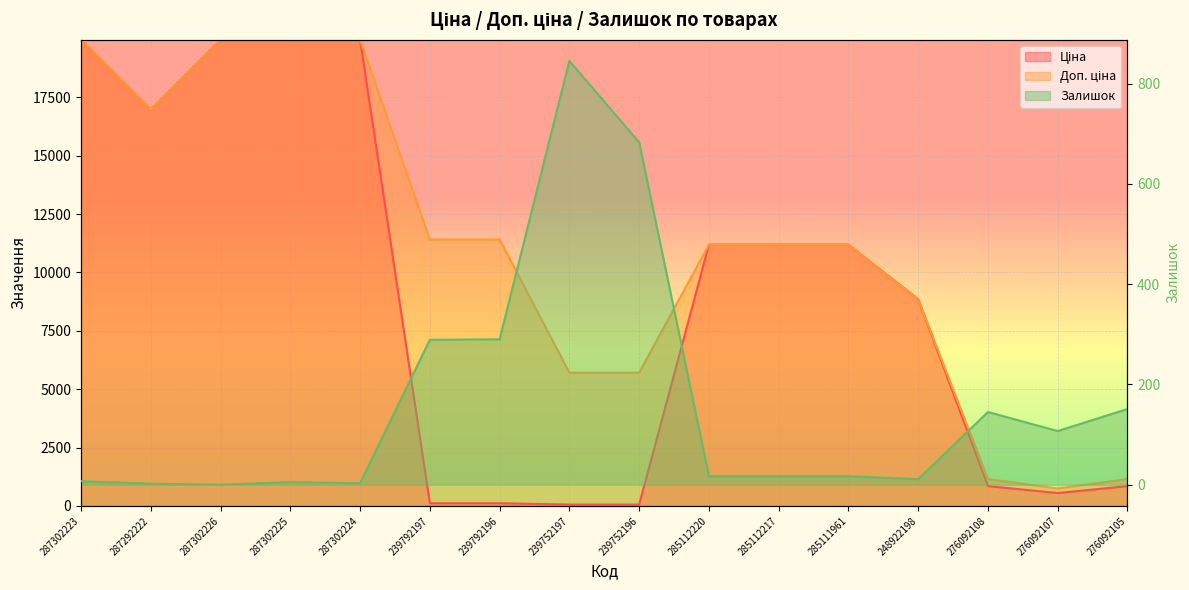

List the series in order of their overall mean, highest first.

Доп. ціна, Ціна, Залишок